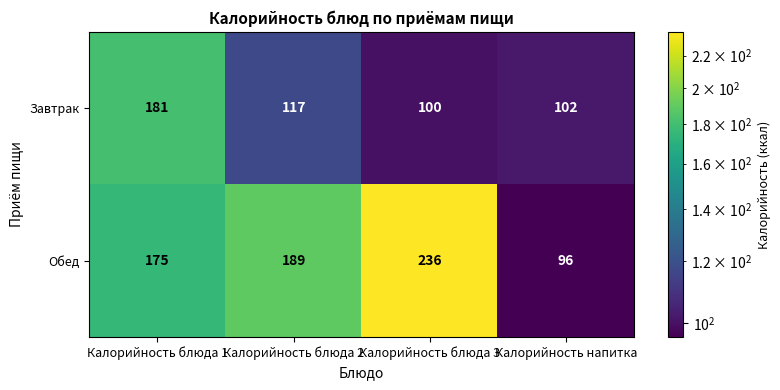

What is the minimum value shown in the chart?

96